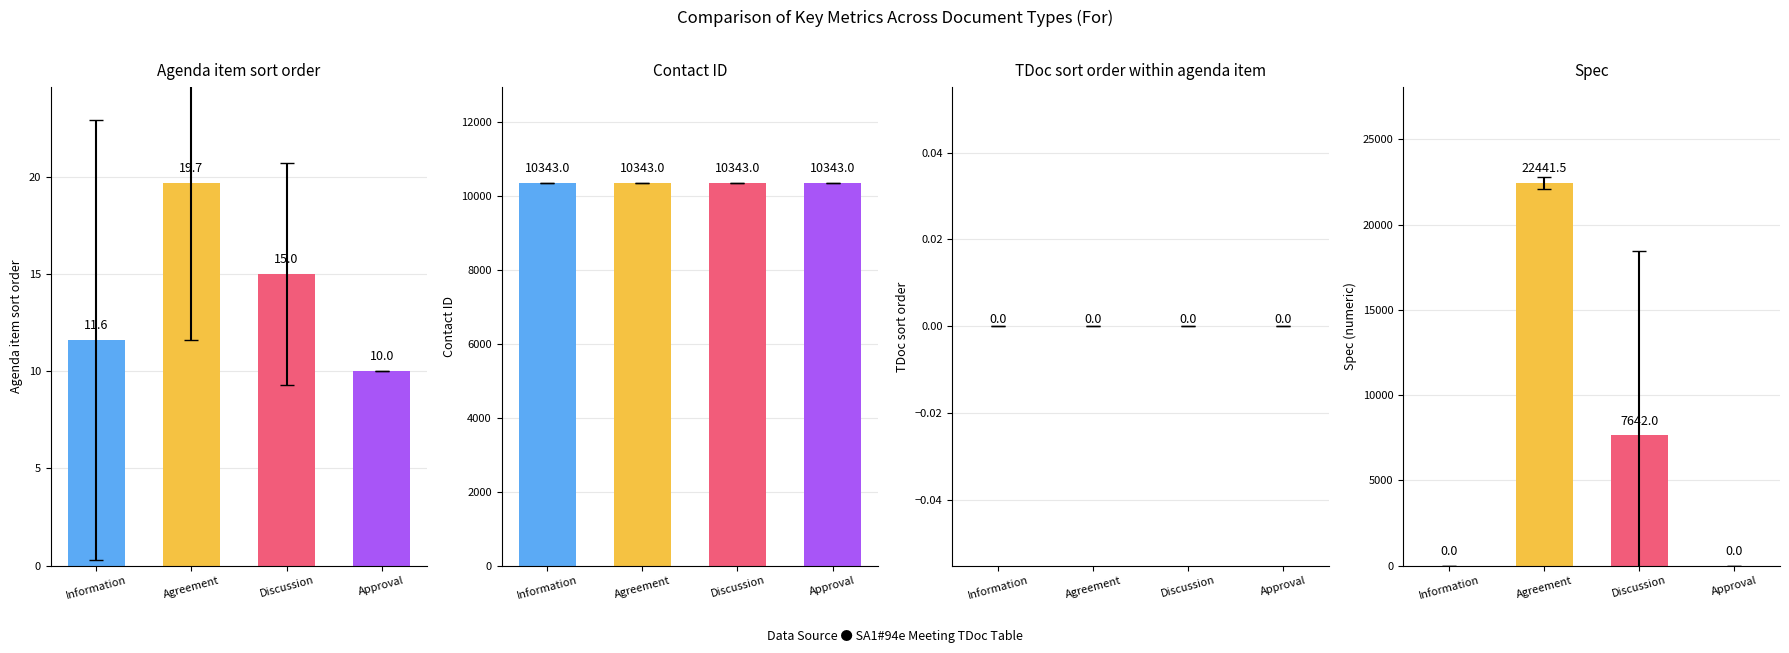

What are all the series names shown in the legend?

Agenda item sort order, Contact ID, TDoc sort order, Spec (numeric)